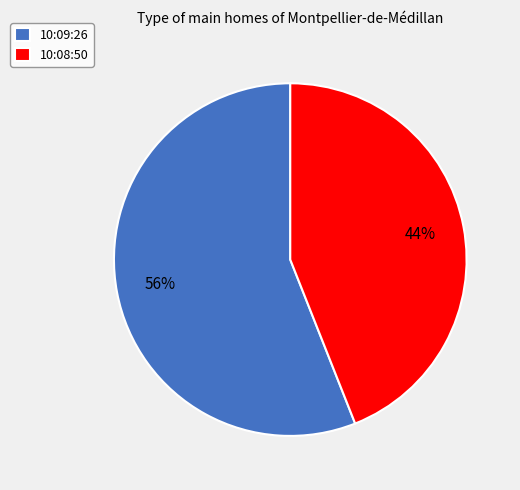

How many segments does this pie chart have?

2